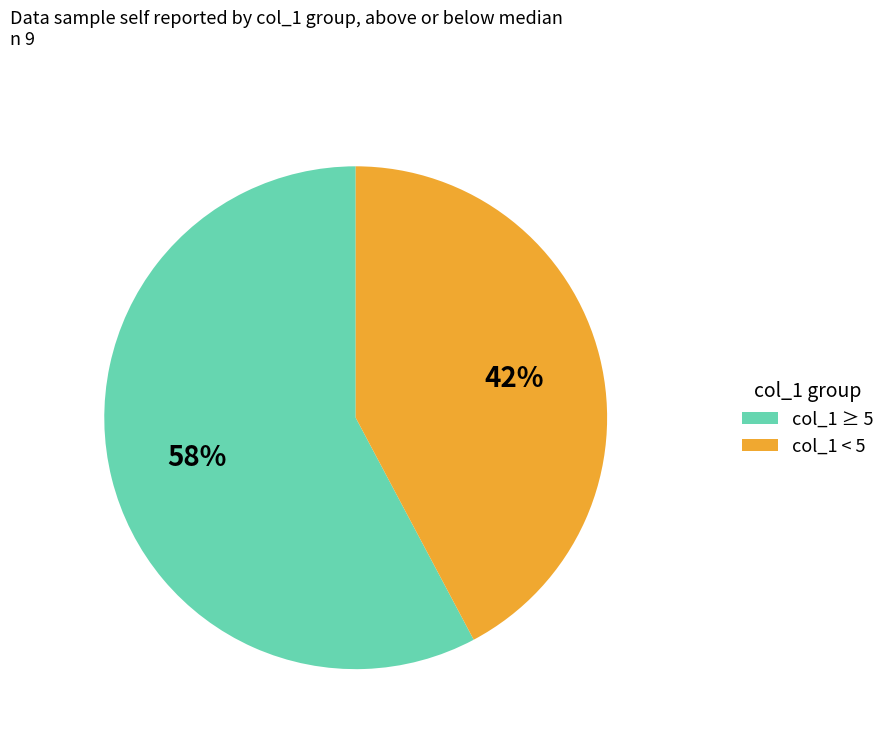

Which slice is the largest?

col_1 ≥ 5